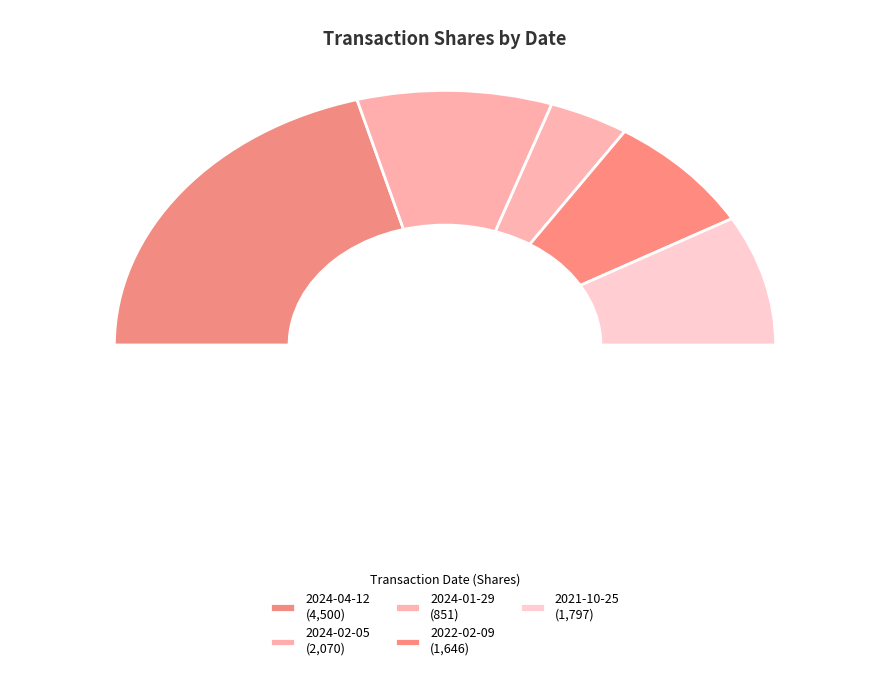

Between 2024-02-05 and 2021-10-25, which is larger?

2024-02-05